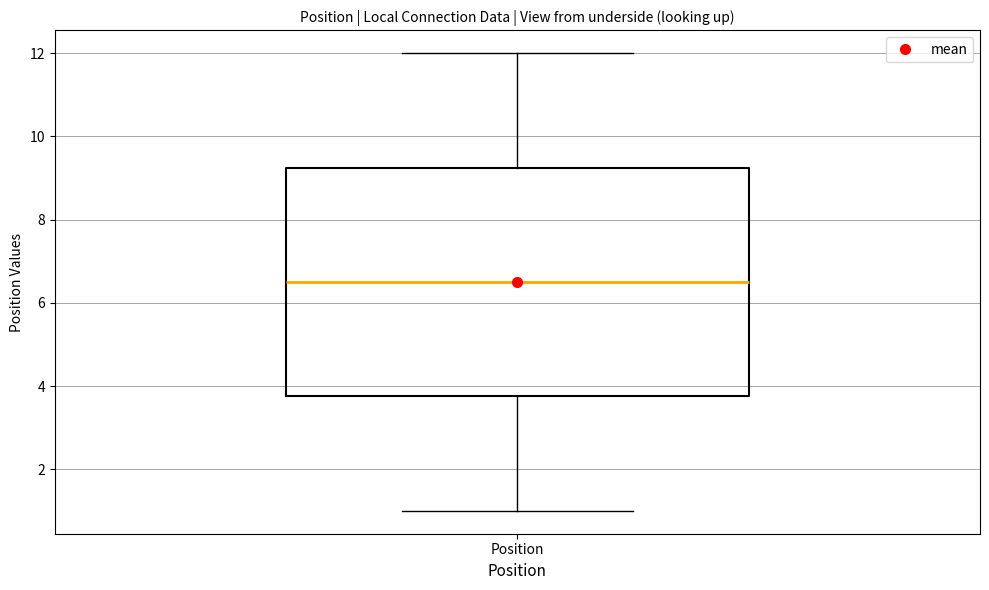

Transcribe this box plot: give where the median line is, the range the box spans, and where the two whiskers end, as read against the y-axis. The values are not printed on the chart, so give them approximately, as read against the axis.

median 6.6, box 3.8 to 9.2, whiskers 1.0 to 12.0